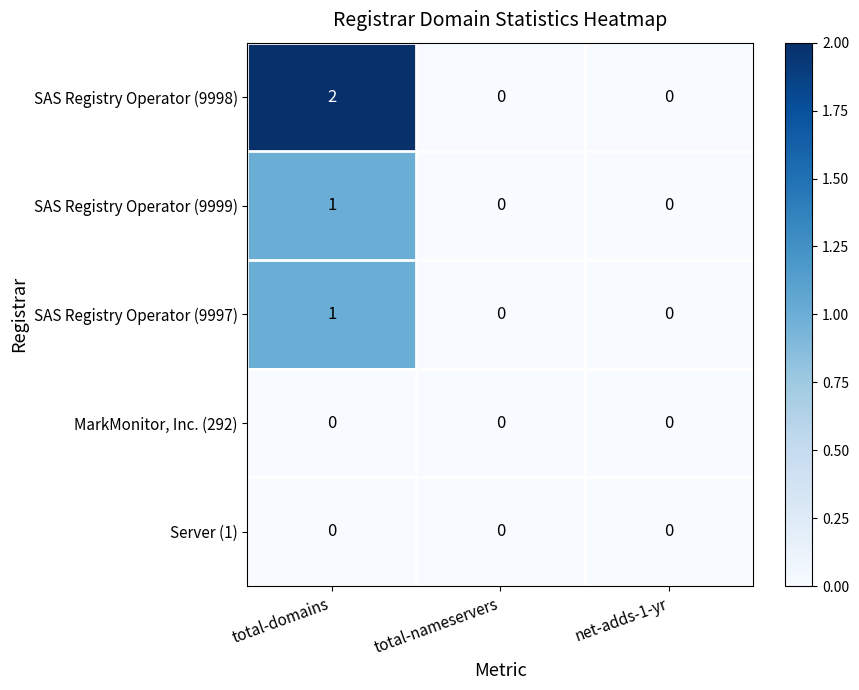

Reading left to right, list all the values displayed in this chart.

SAS Registry Operator (9998): 2	0	0
SAS Registry Operator (9999): 1	0	0
SAS Registry Operator (9997): 1	0	0
MarkMonitor, Inc. (292): 0	0	0
Server (1): 0	0	0